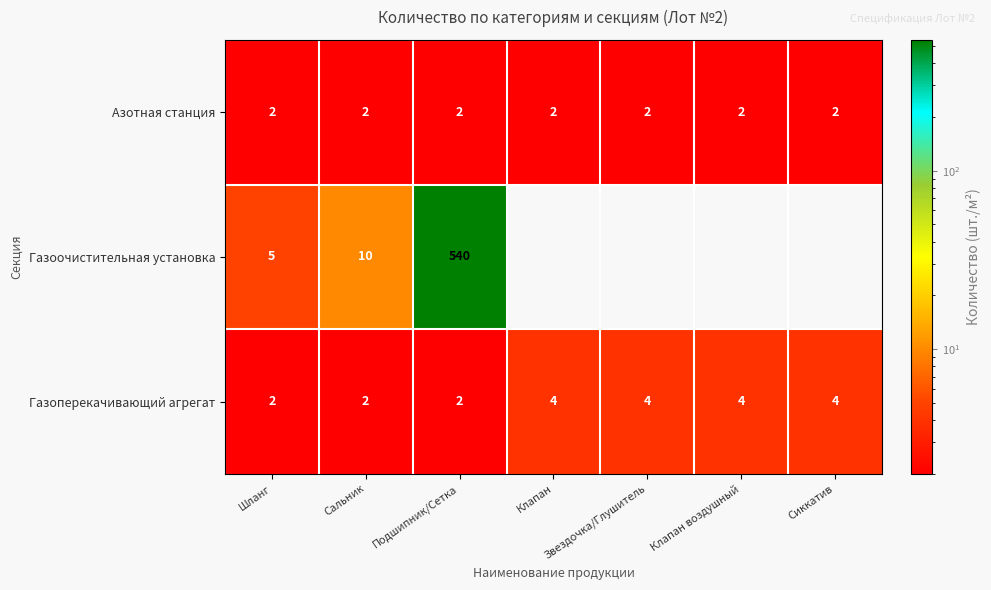

What is the difference between the highest and lowest values at Сальник?

8